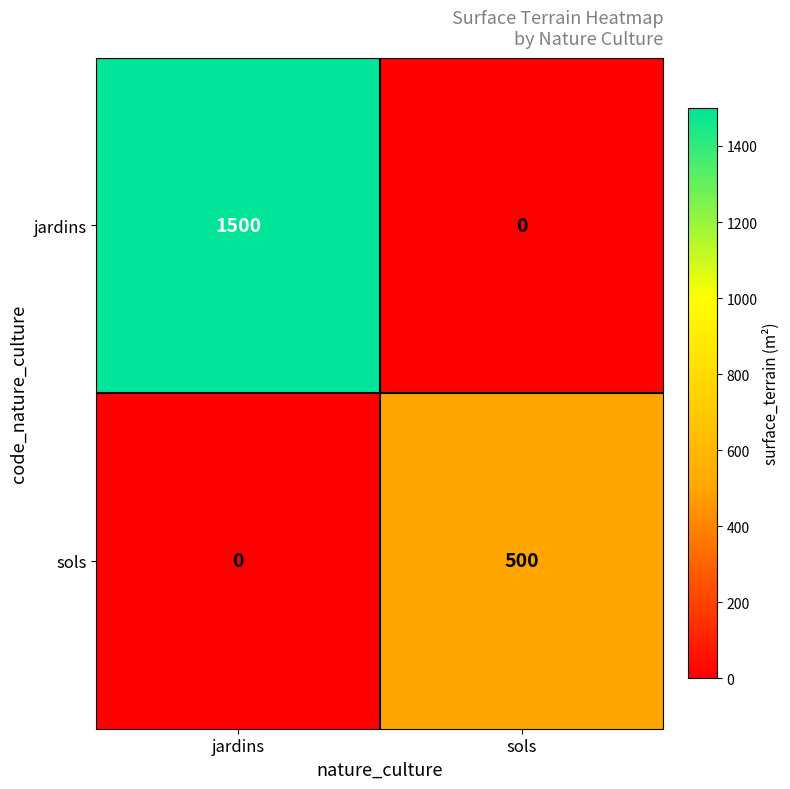

What is the average value of the jardins series?

750